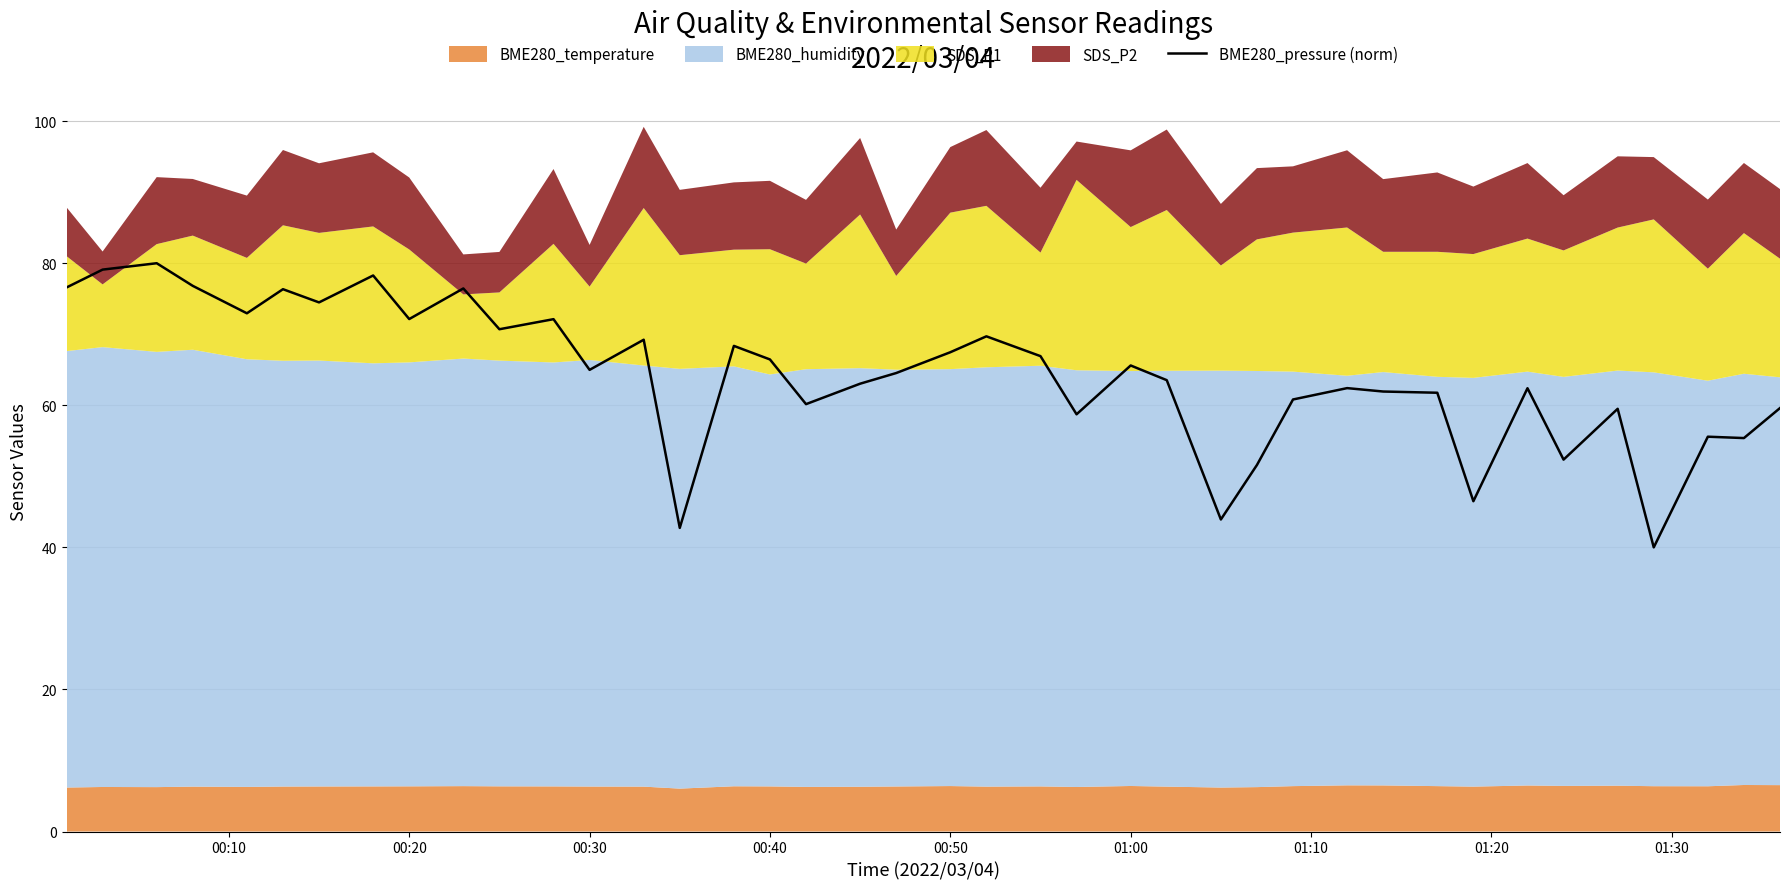

What is the value of the 1st point from the left?

76.6